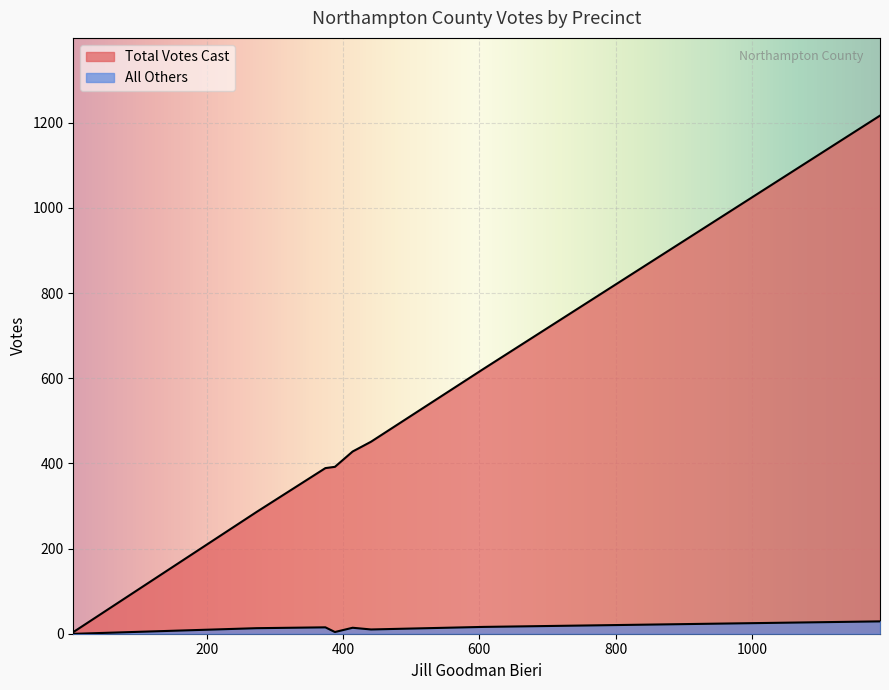

True or false: Total Votes Cast and All Others intersect in this chart.

False